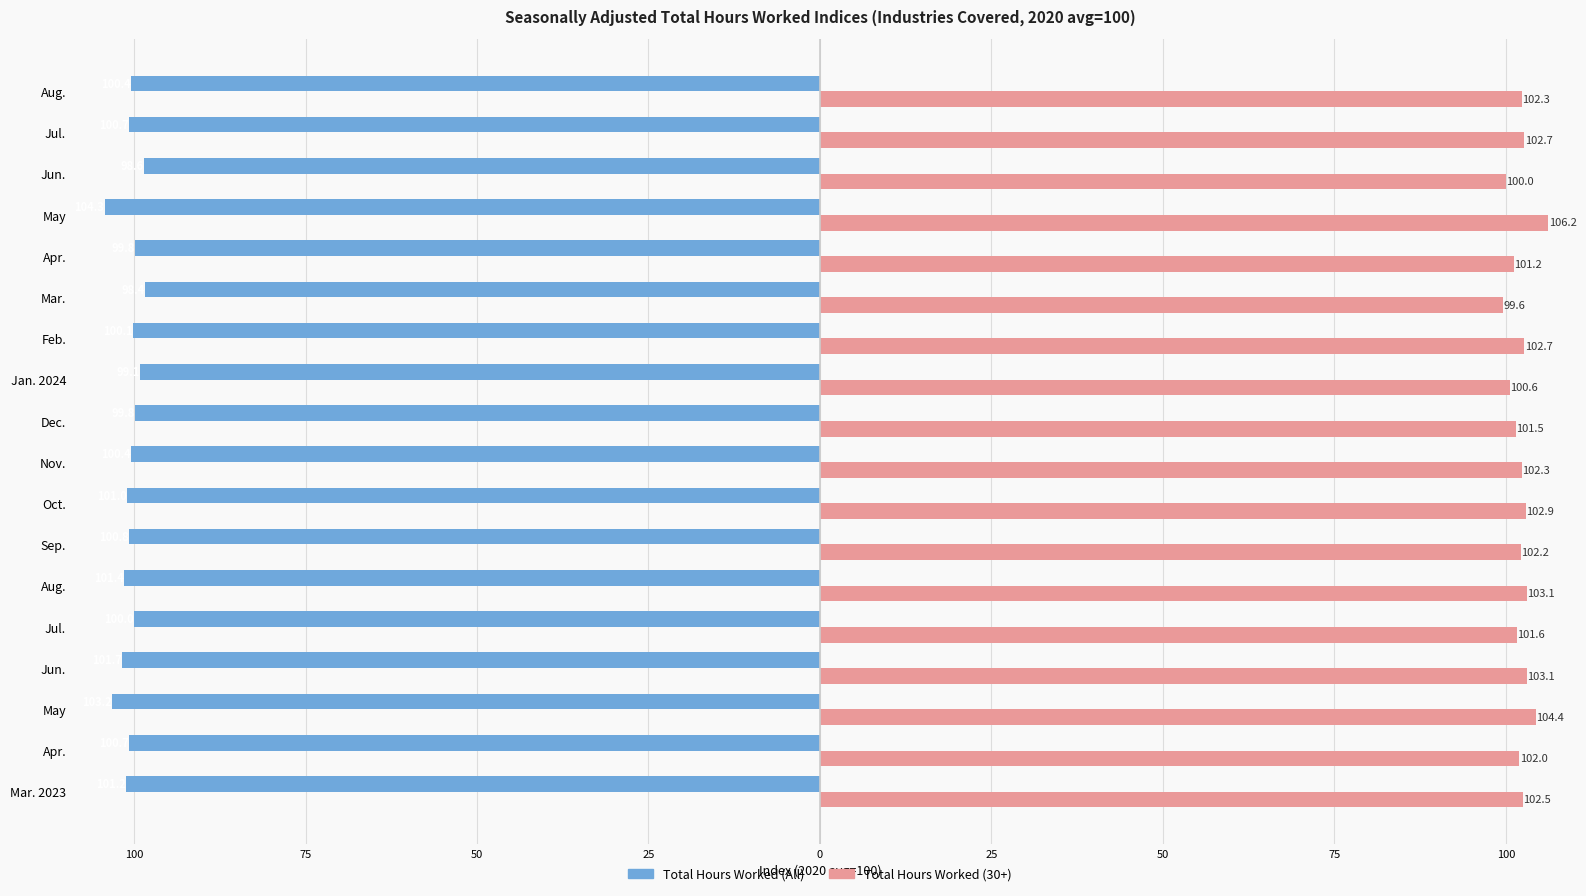

What are all the series names shown in the legend?

Total Hours Worked (All), Total Hours Worked (30+)